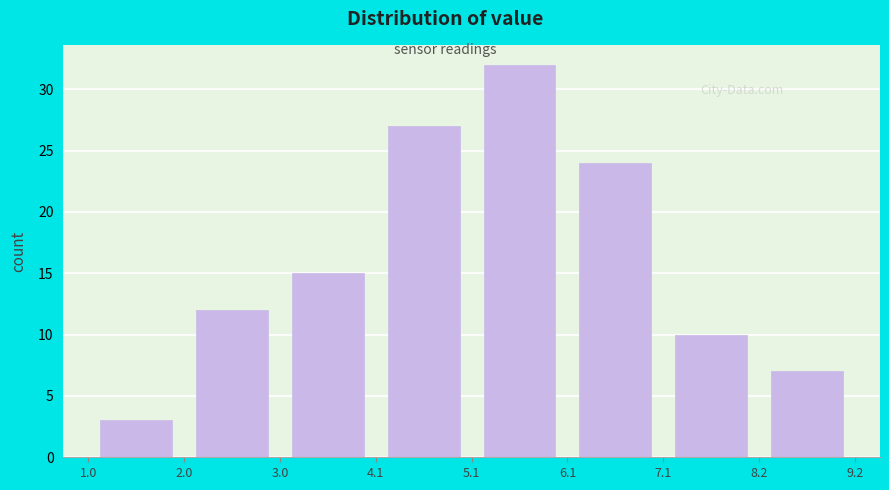

Reading left to right, list every bar in this chart as the range it spans on the x-axis followed by its height. The values are not printed on the chart, so give them approximately, as read against the axis.

1.0 to 2.0: 3
2.0 to 3.0: 12
3.0 to 4.1: 15
4.1 to 5.1: 27
5.1 to 6.1: 32
6.1 to 7.1: 24
7.1 to 8.2: 10
8.2 to 9.2: 7